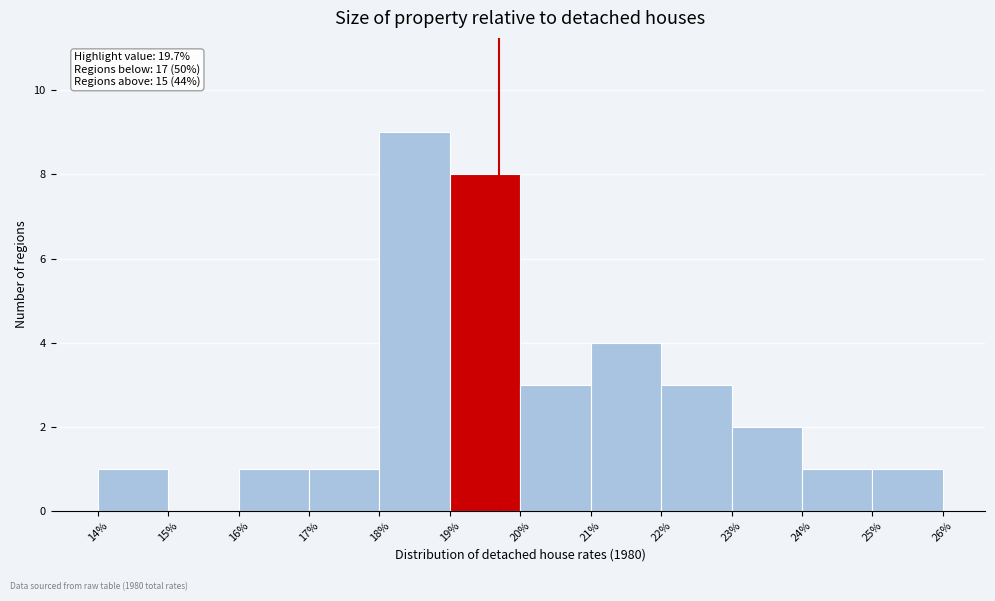

Which range on the x-axis has the tallest bar?

18% to 19%